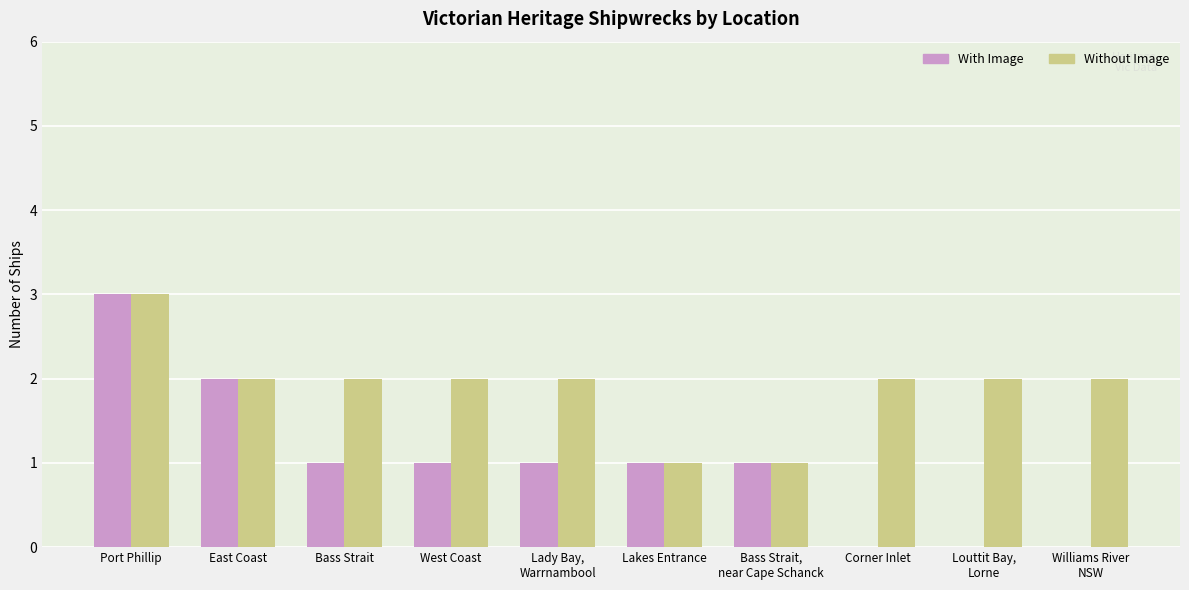

At which category is the sum across all series the highest?

Port Phillip